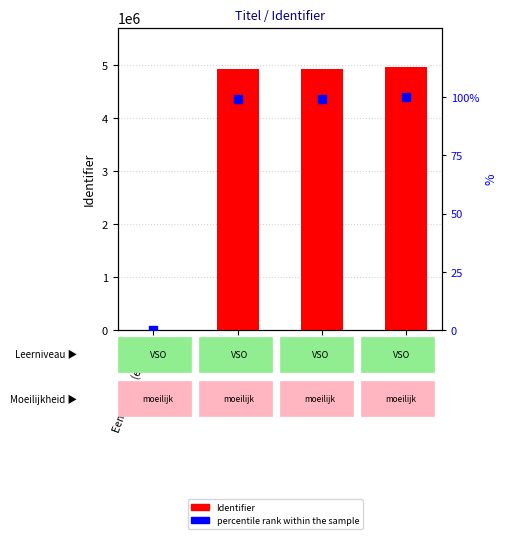

At how many categories does at least one series exceed 568275?

3